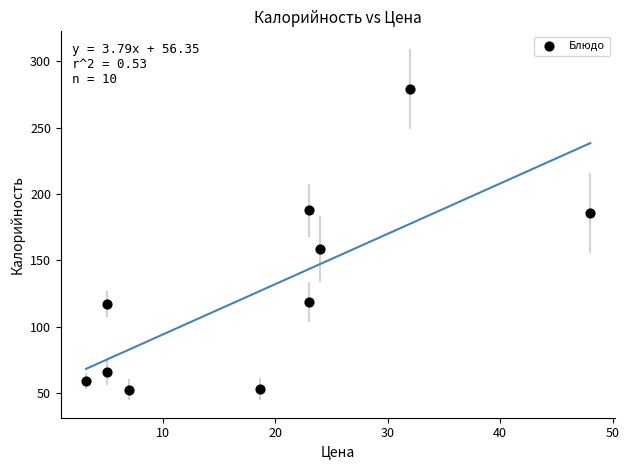

What Y value in the scatter plot is closest to 166?

158.7